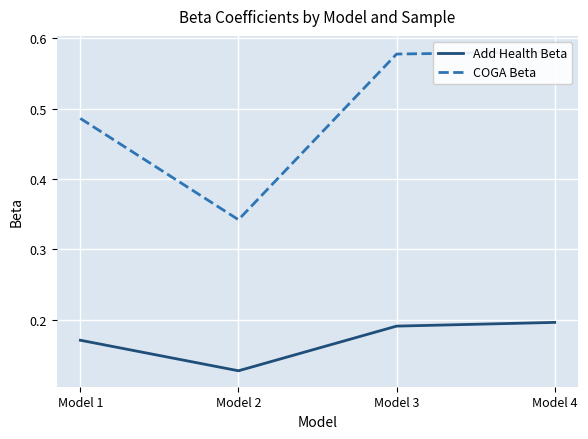

Between Model 2 and Model 3, which series saw the biggest shift?

COGA Beta